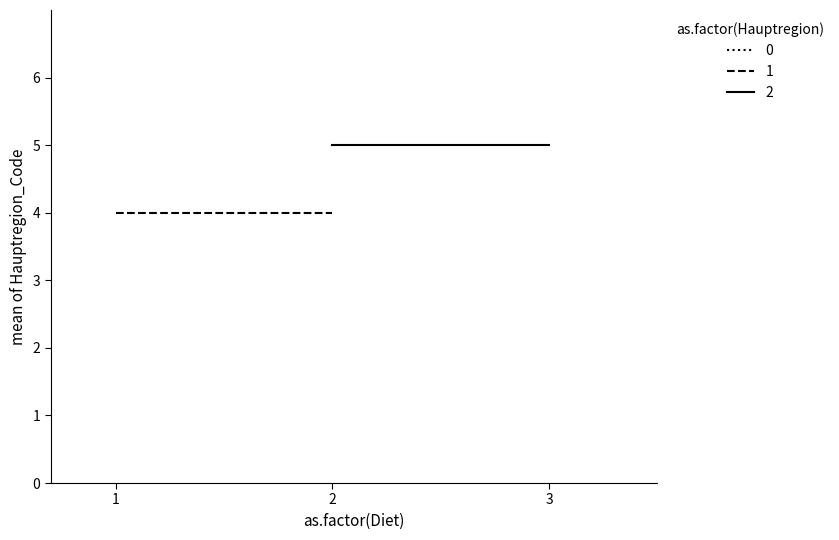

True or false: N Mitte and Industrieviertel cross at least once.

False